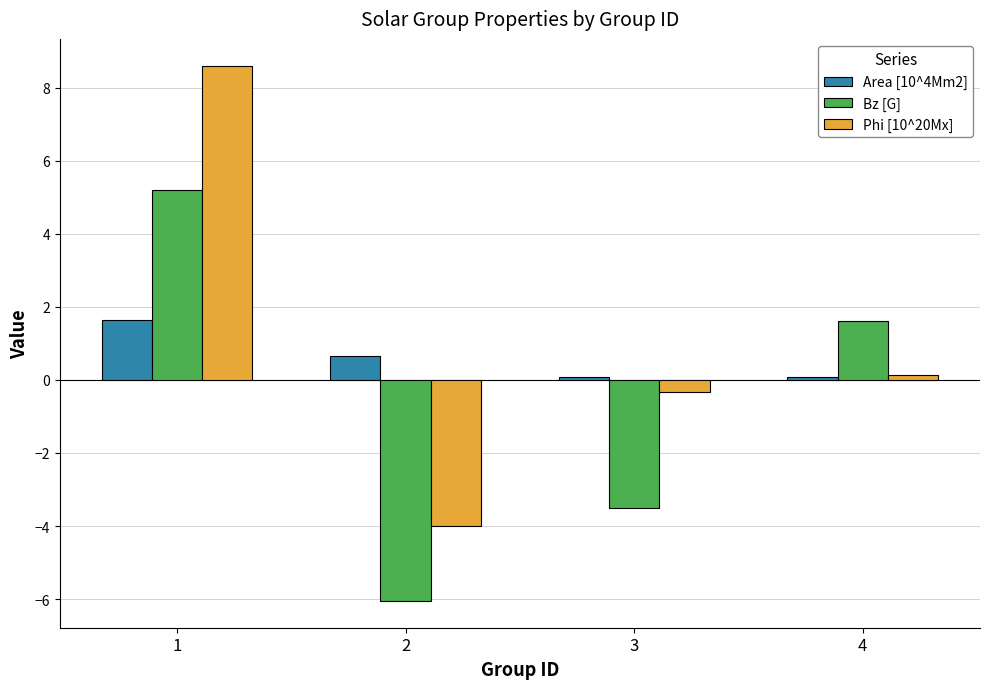

True or false: Area [10^4Mm2] has a value of 1.6 at 1.

True